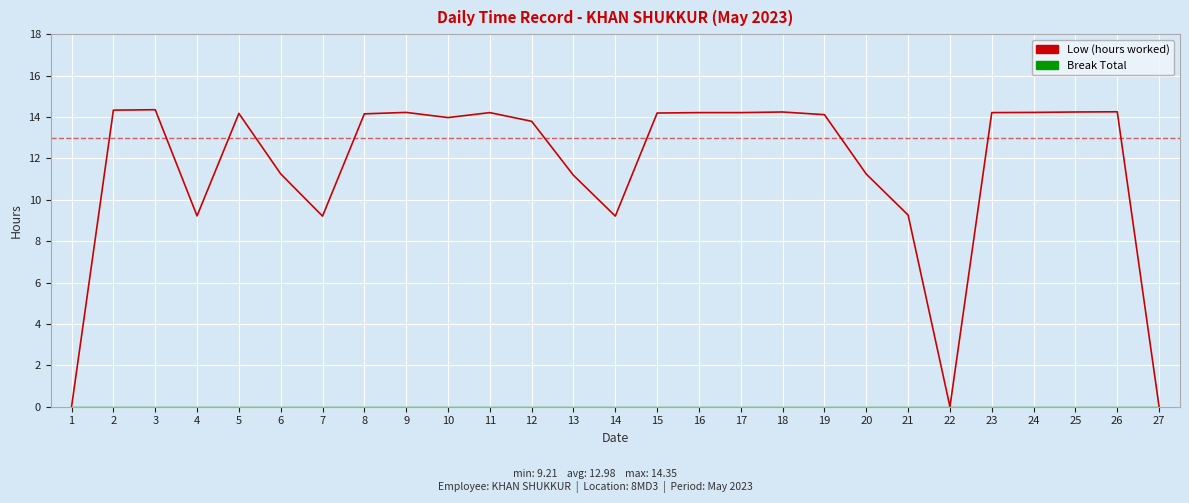

Count the number of categories in the chart.

27